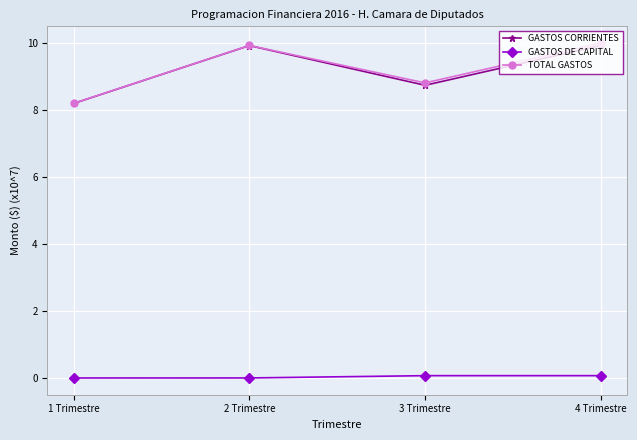

What is the value of the TOTAL GASTOS point at the 4th from the left?

10.0